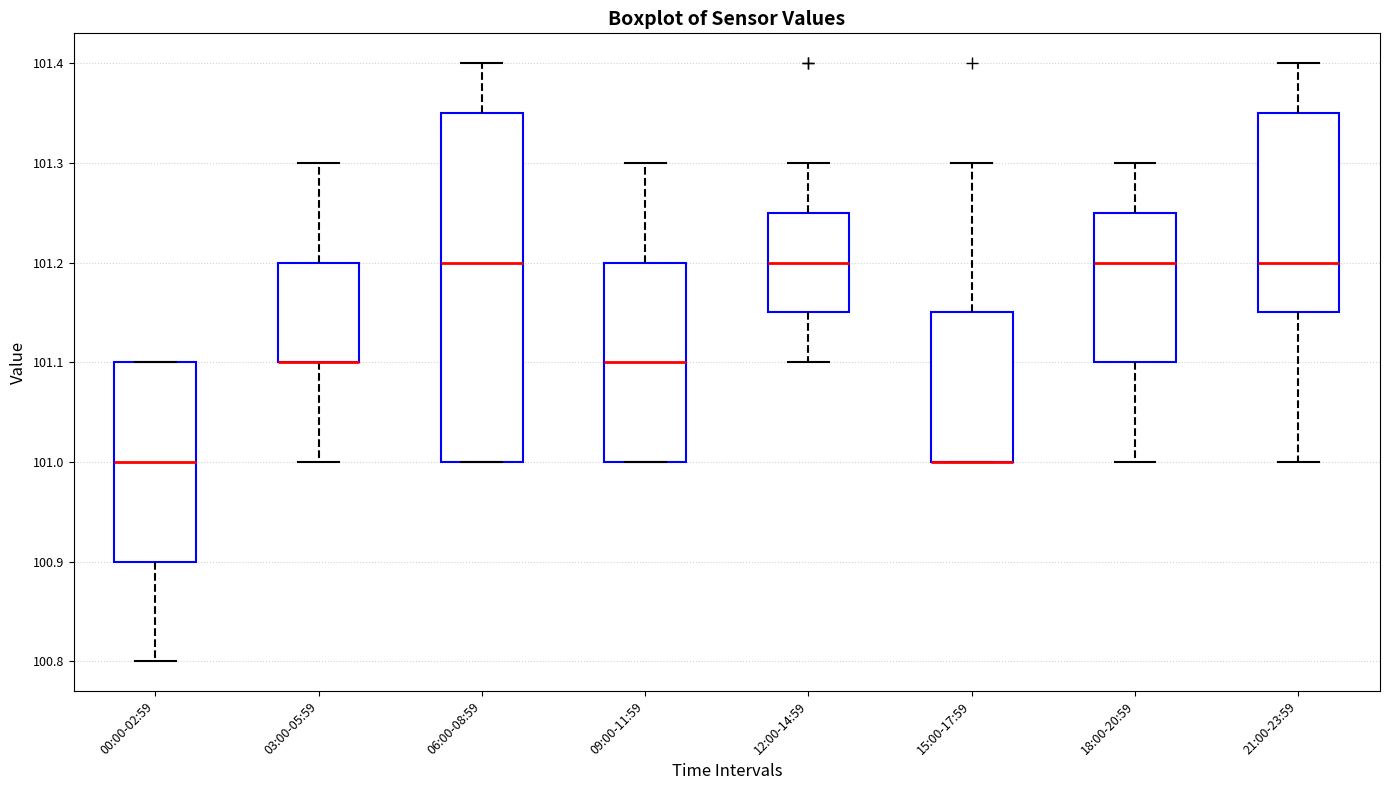

Where is the upper edge of the box for 15:00-17:59 on the y-axis? The values are not printed on the chart, so give them approximately, as read against the axis.

101.15